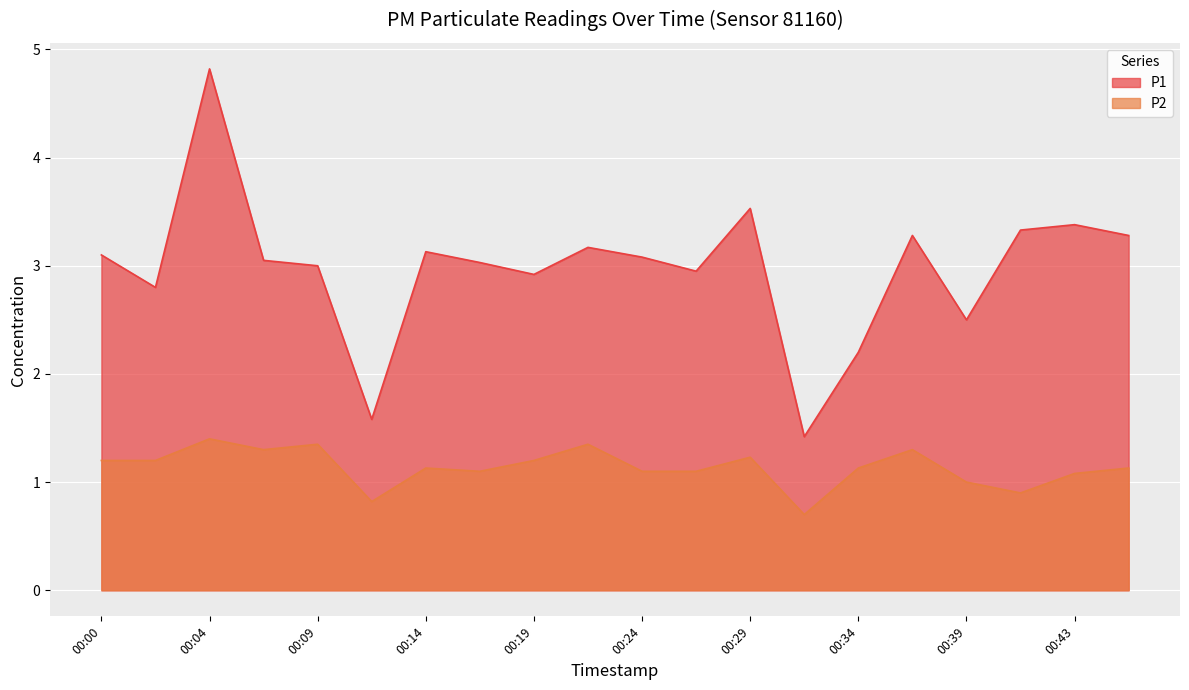

True or false: P2 and P1 intersect in this chart.

False